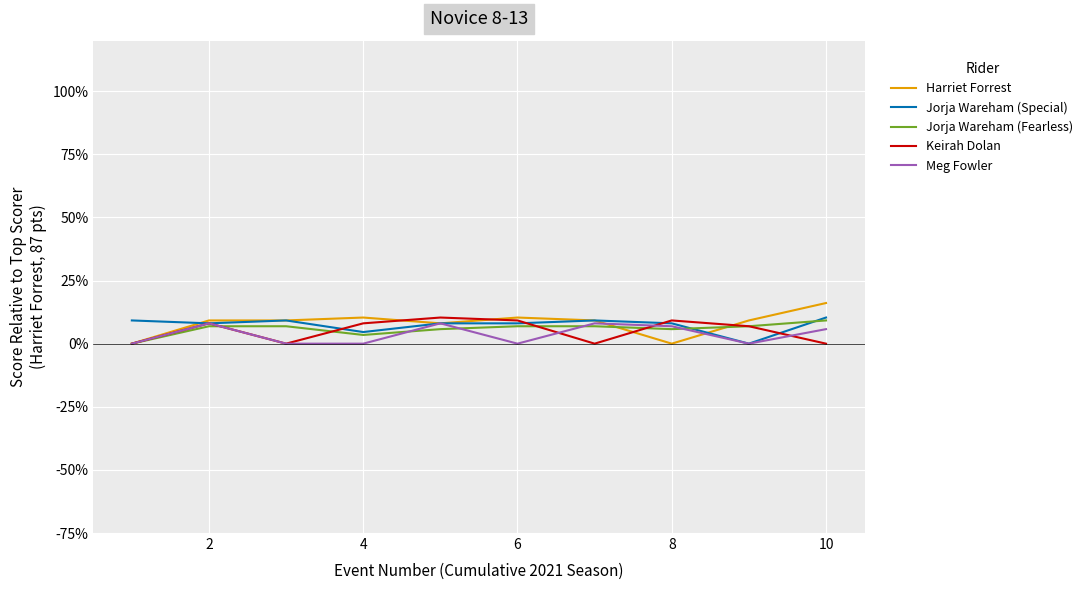

What is the value of the Harriet Forrest point at the 10th from the left?

0.2